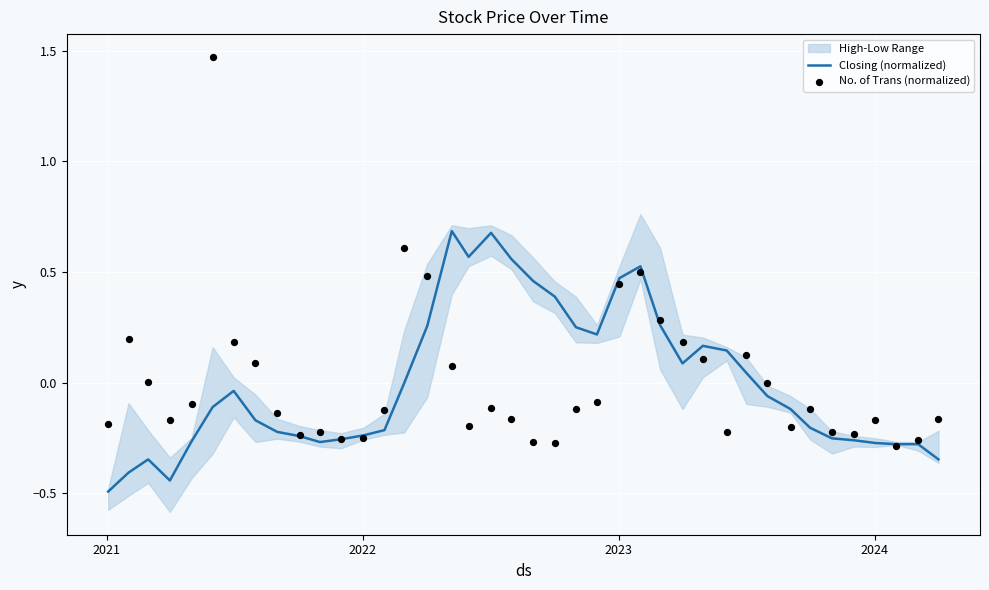

Which series contains the highest Y value?

No. of Trans (normalized)